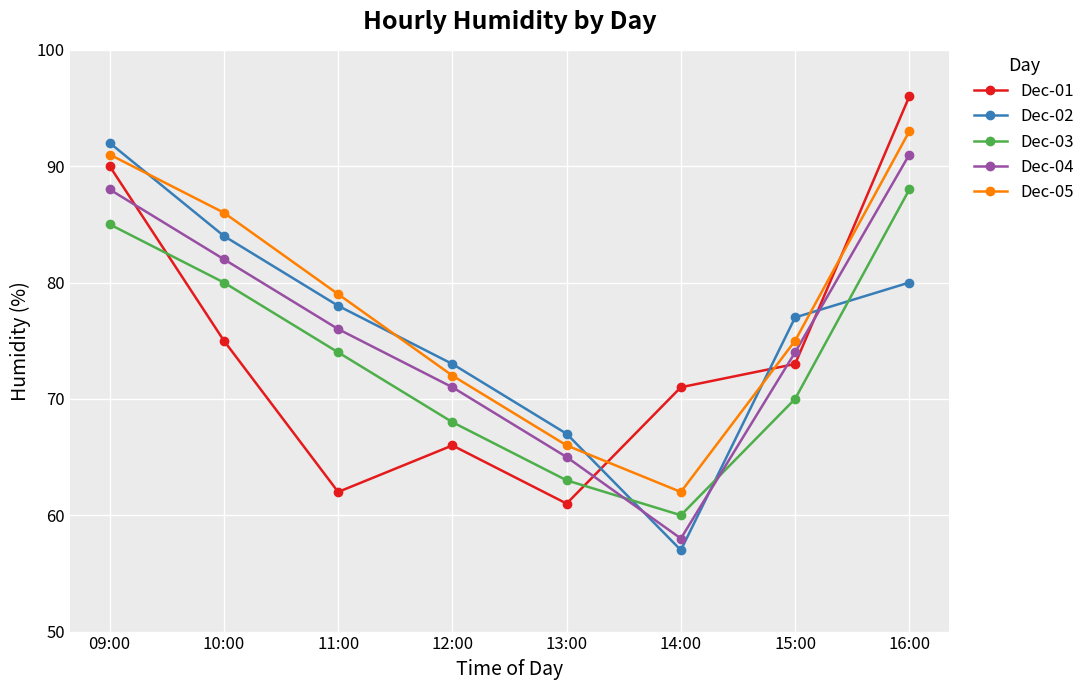

Is it true that Dec-03 equals 70 at 15:00?

True